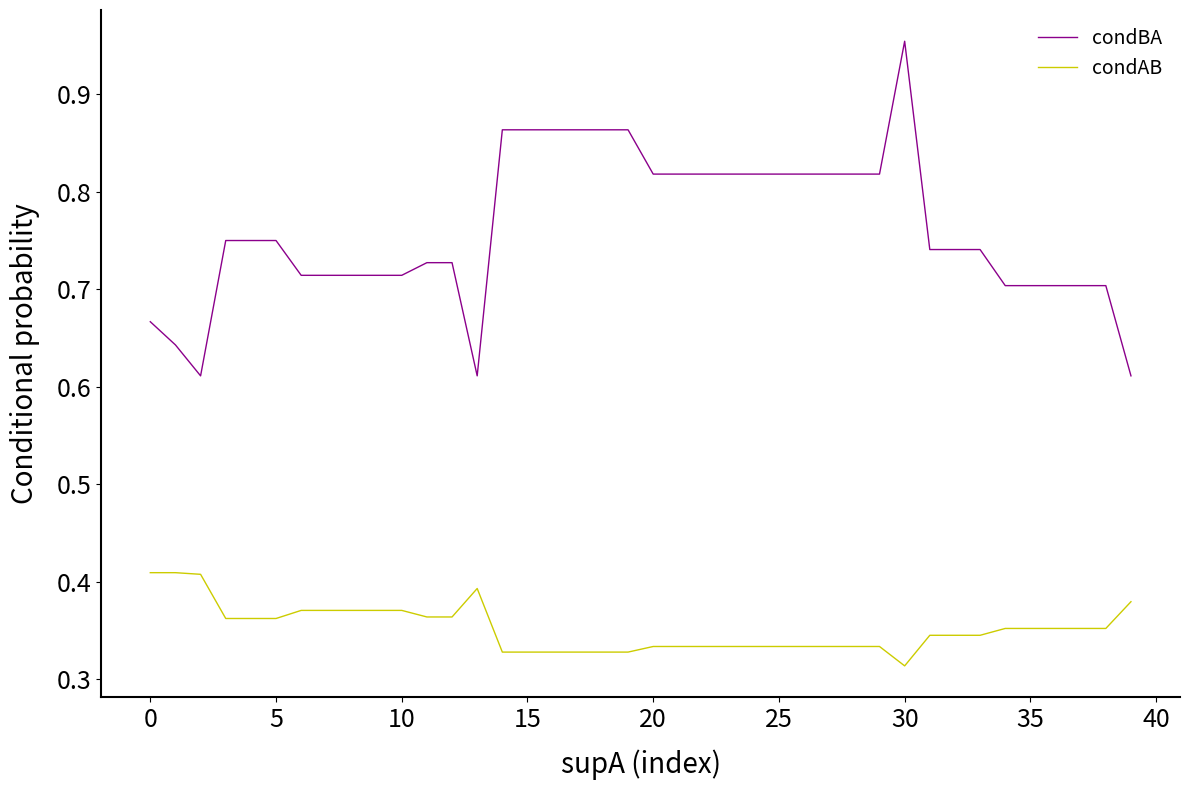

Which series has the largest range (max minus min)?

condBA